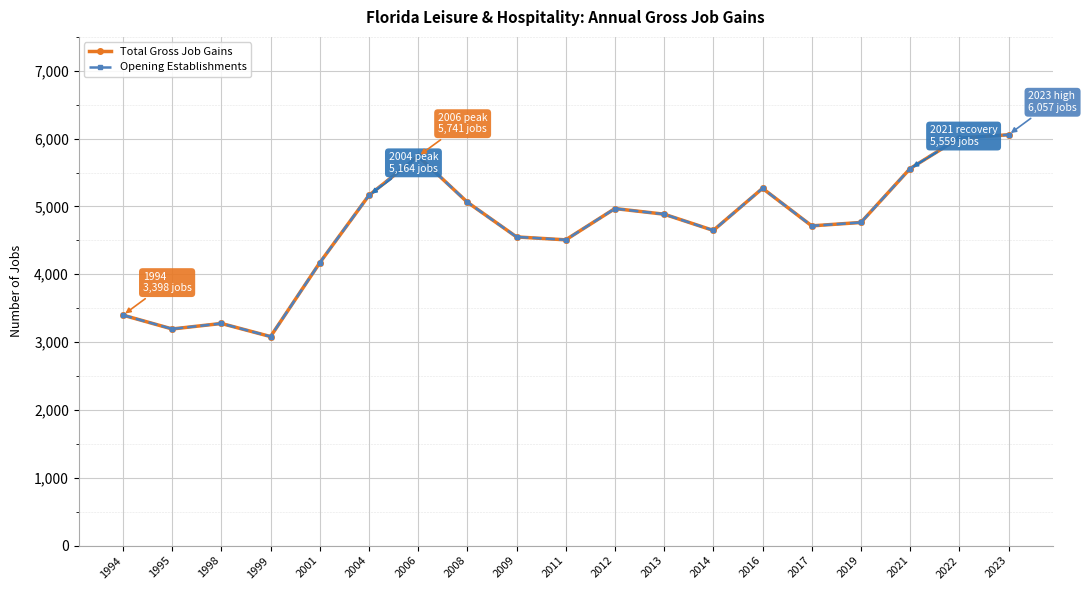

How many lines are shown in the chart?

2